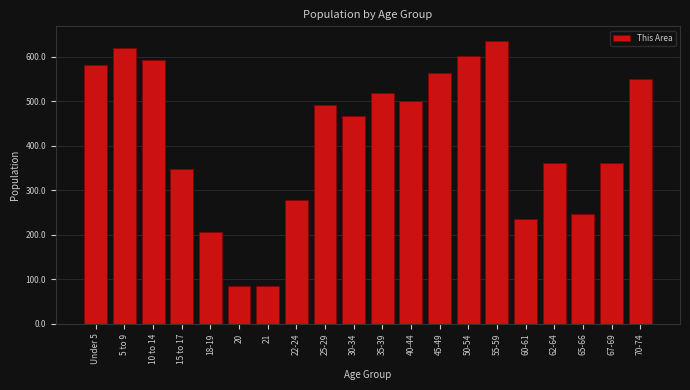

Reading left to right, what are all the values shown in this chart?

583	621	594	349	206	86	86	279	493	468	518	502	564	603	637	235	362	247	362	550